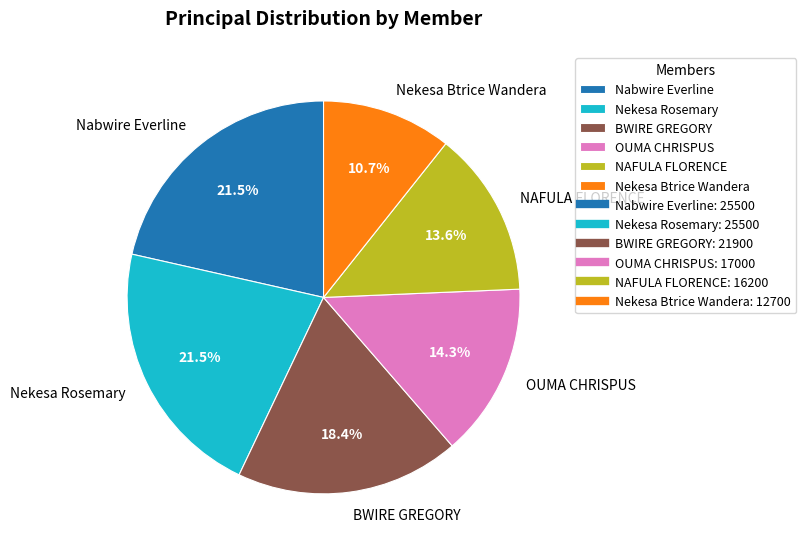

How many segments does this pie chart have?

6